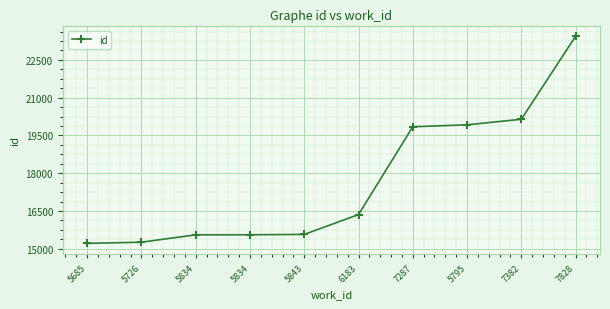

How many data points does each series have?

10